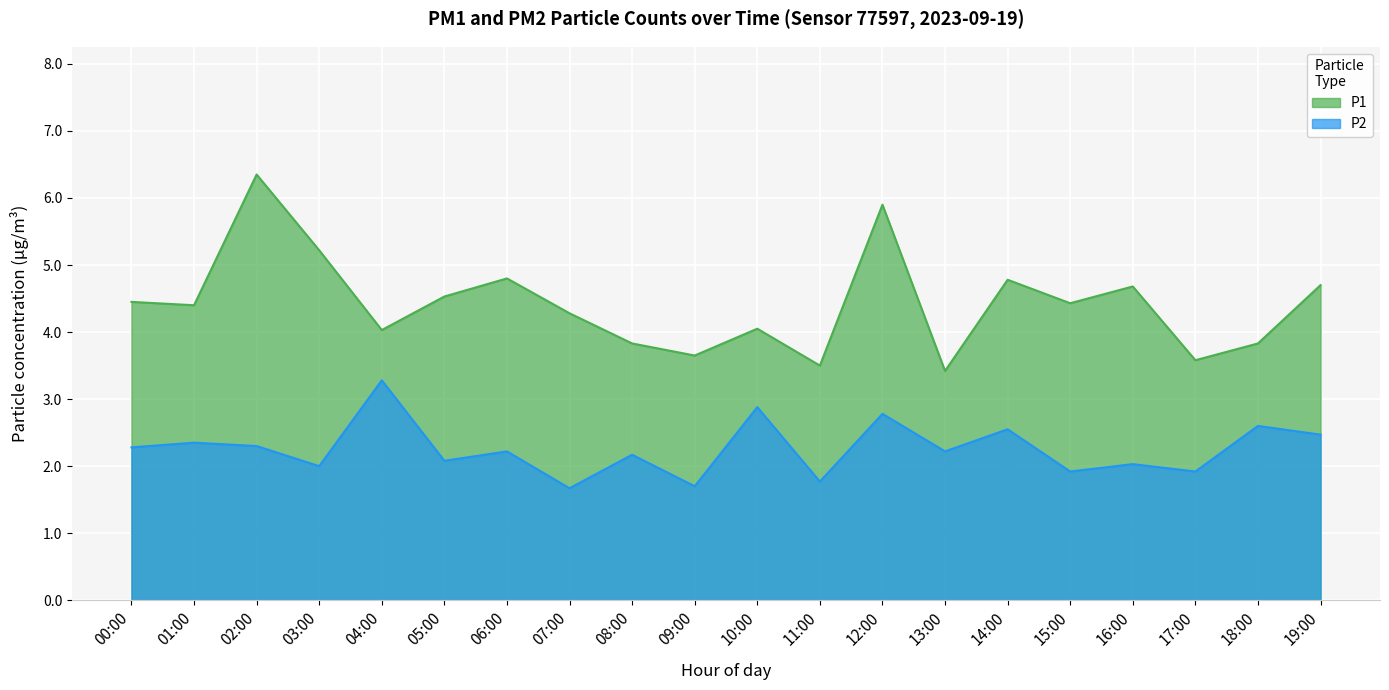

At which label is P1 closest to 4?

04:00